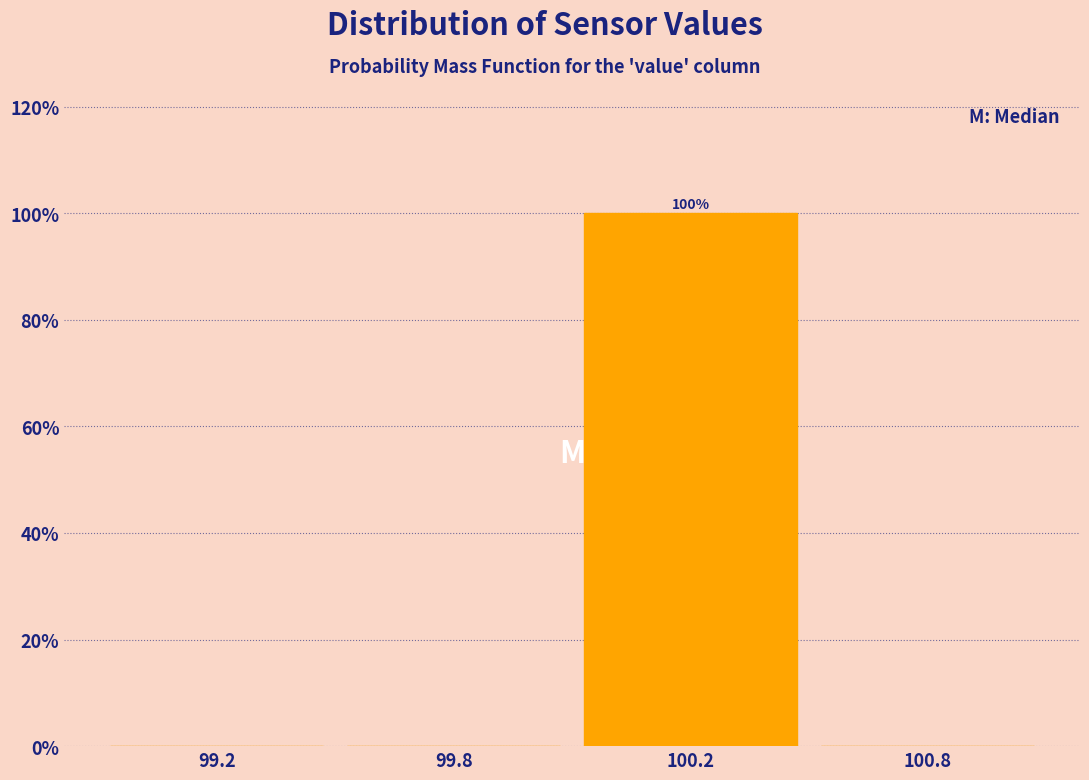

Reading left to right, what are all the values shown in this chart?

99.2=0	99.8=0	100.2=100	100.8=0